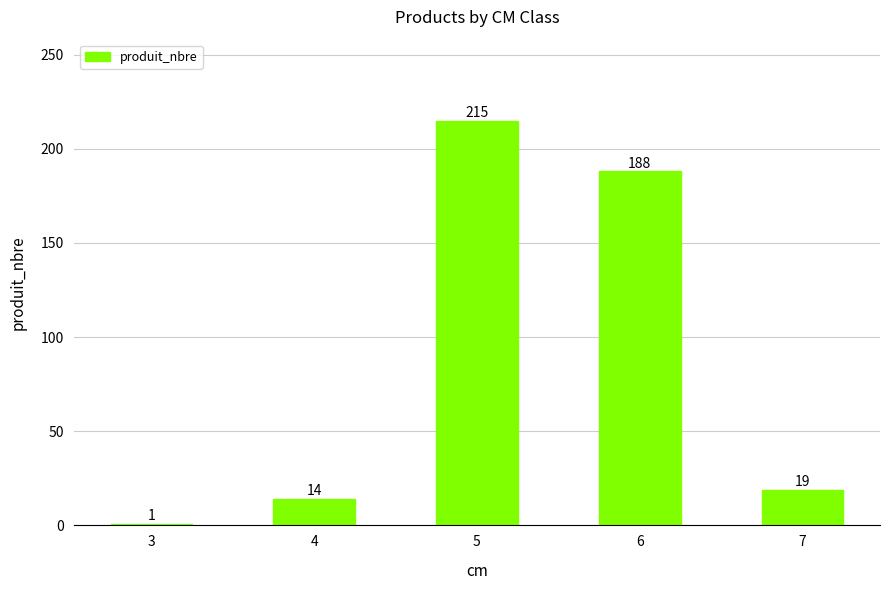

What is the value of the 2nd bar from the left?

14